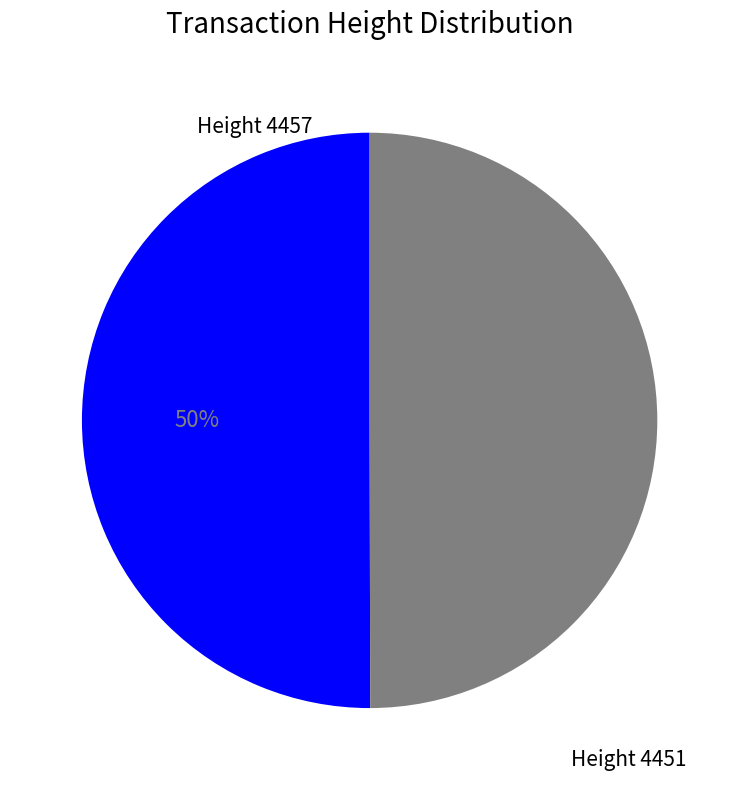

How many segments does this pie chart have?

2